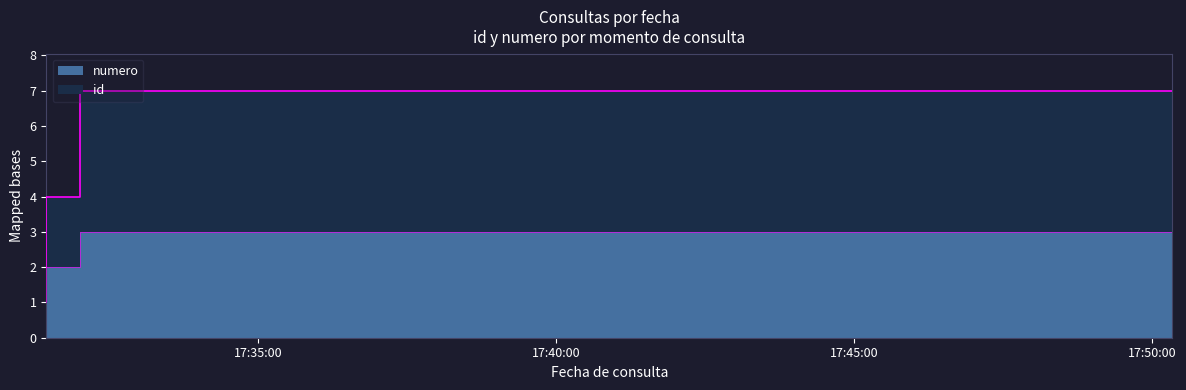

What is the approximate value of id at 2022-01-06 17:31:27?

2